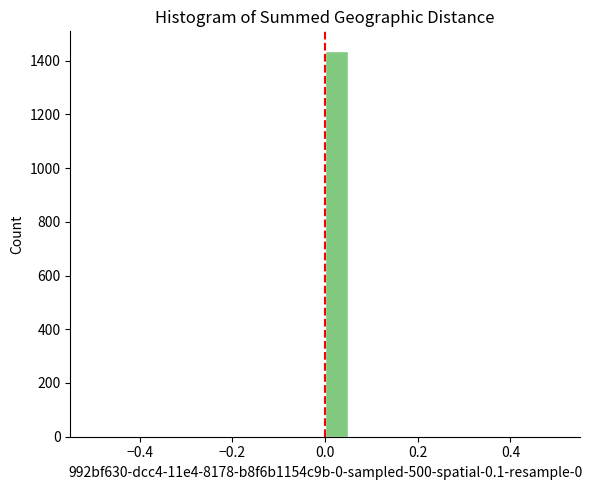

Around what value on the x-axis is the tallest bar? Give the approximate position of its centre, as read against the axis.

0.02